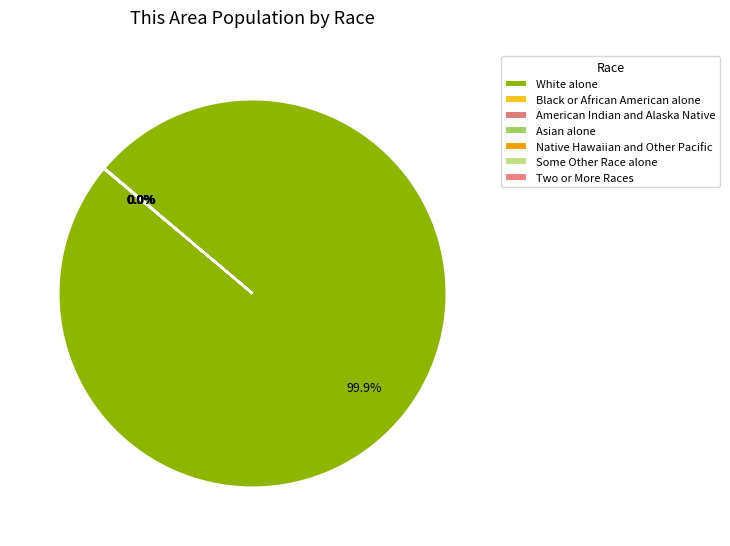

Between Asian alone and Some Other Race alone, which is larger?

Asian alone